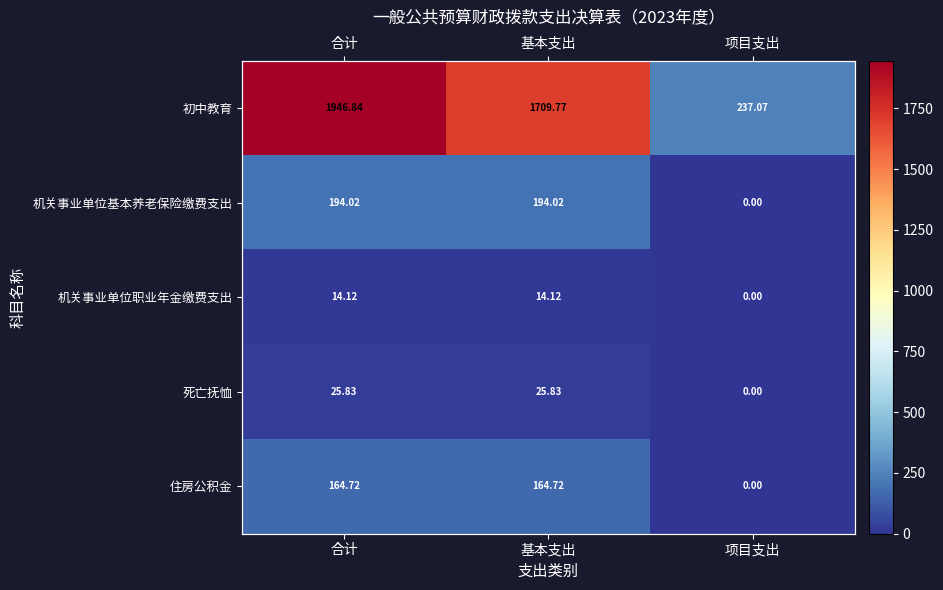

What is the sum of all 机关事业单位职业年金缴费支出 values?

28.2